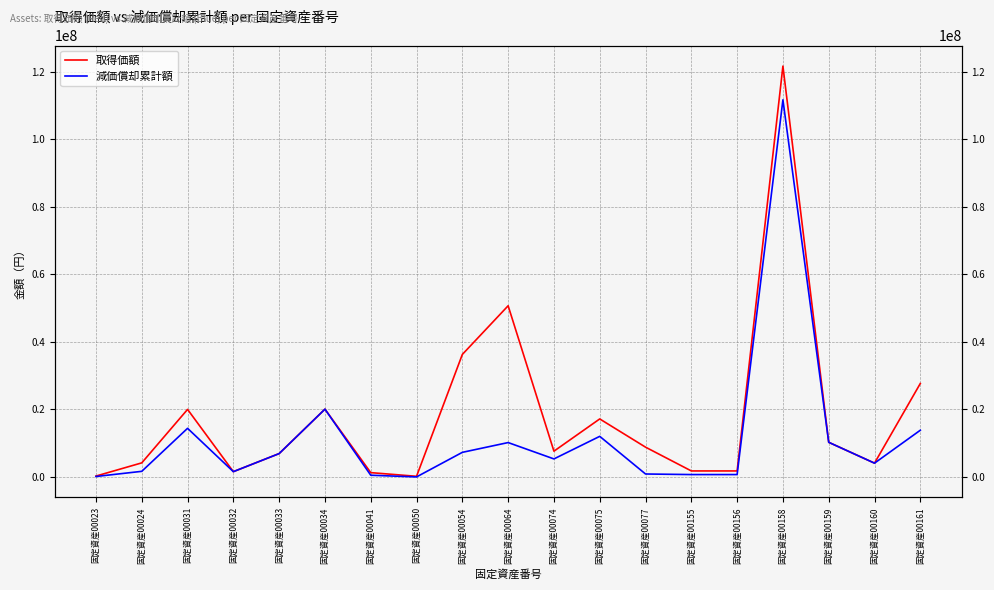

Rank the series by their maximum value, from highest to lowest.

取得価額, 減価償却累計額